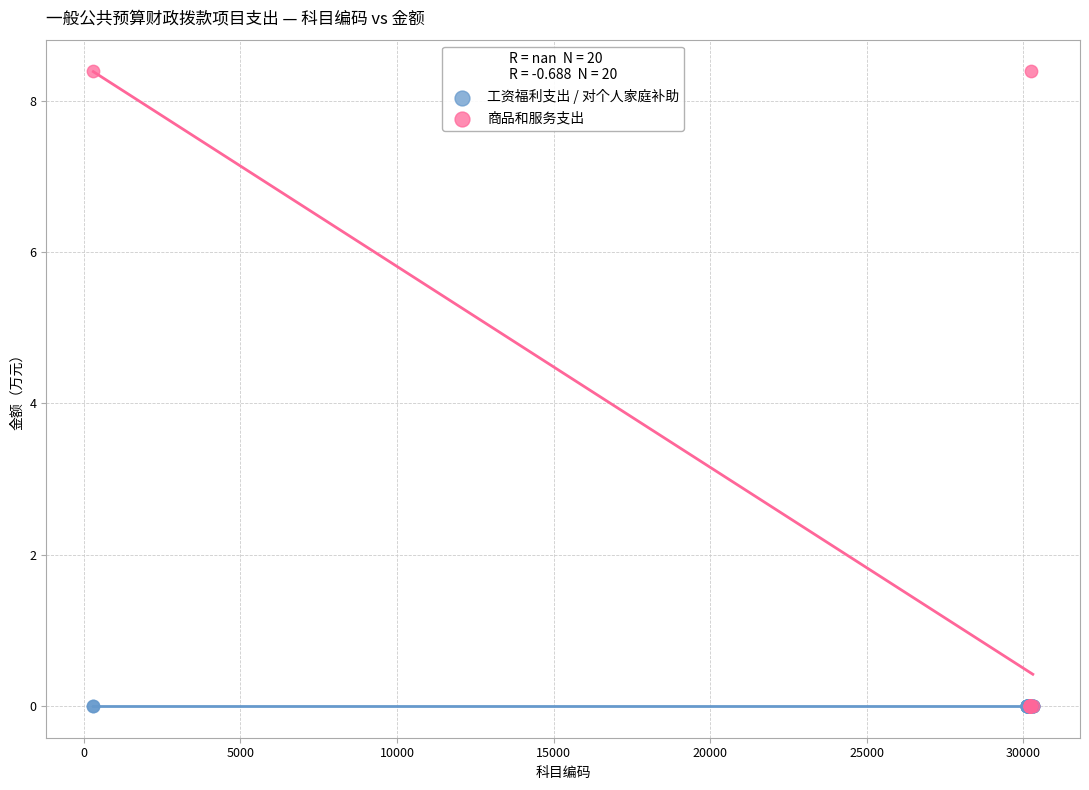

Which series reaches the maximum Y coordinate?

商品和服务支出